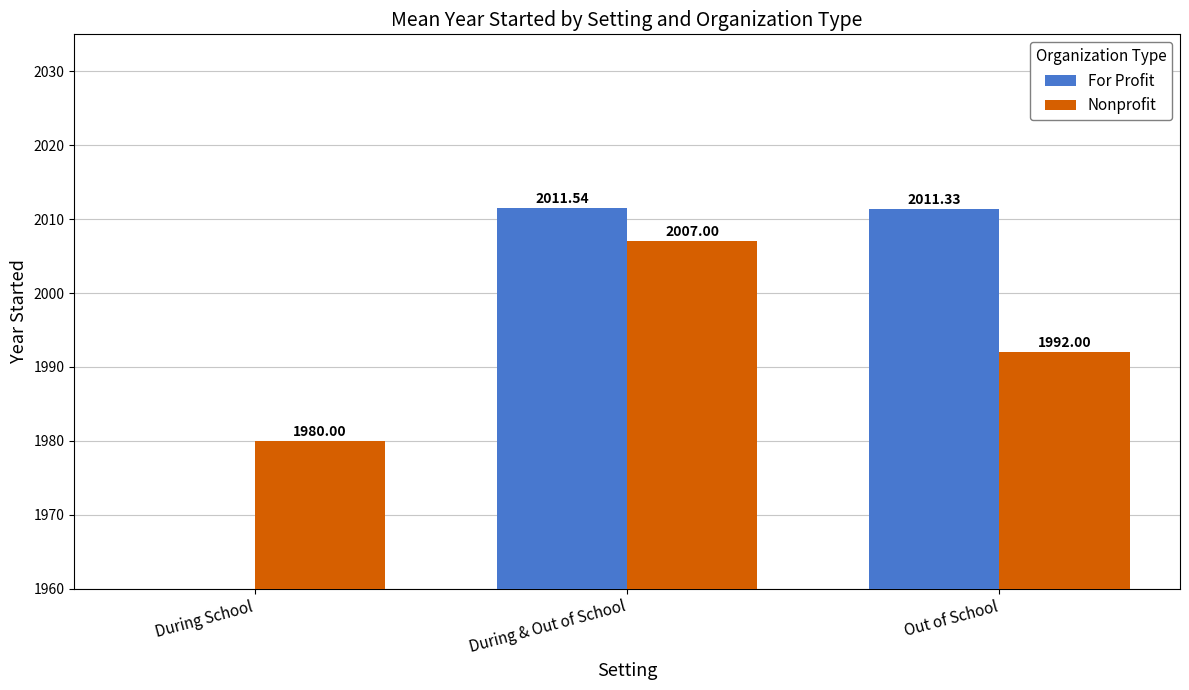

Rank the series by their maximum value, from lowest to highest.

Nonprofit, For Profit